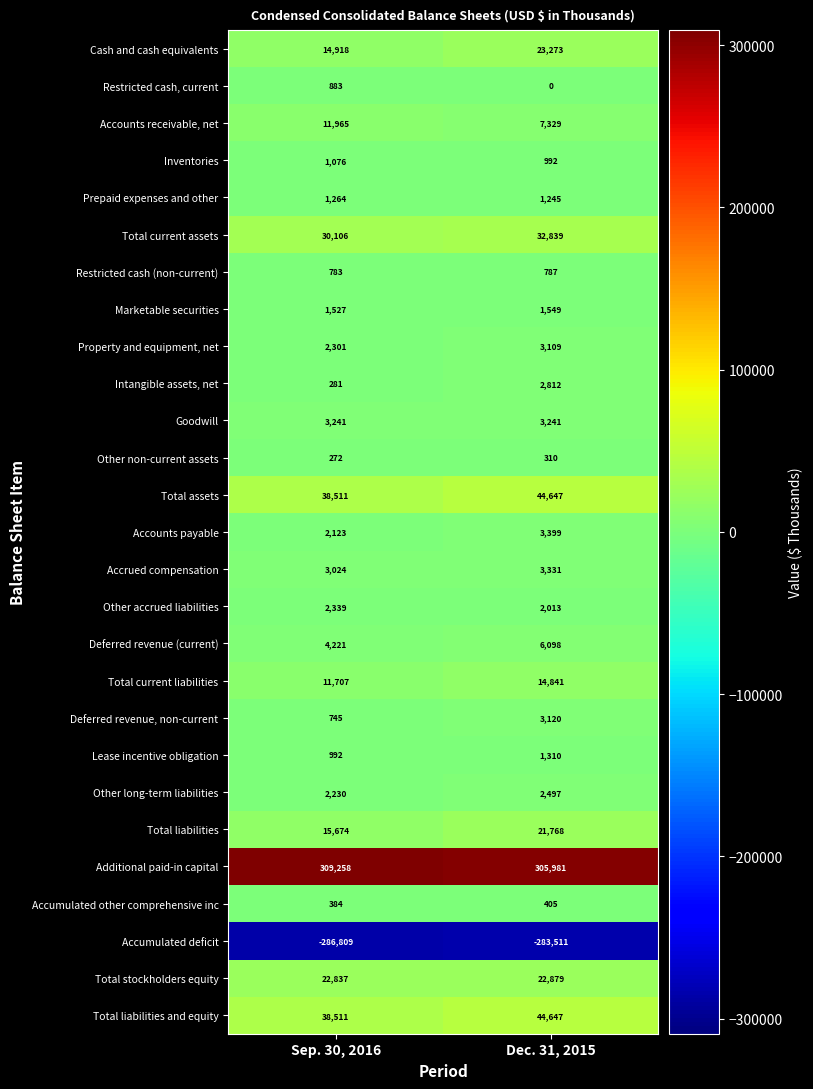

Which series changed the most between Sep. 30, 2016 and Dec. 31, 2015?

Cash and cash equivalents